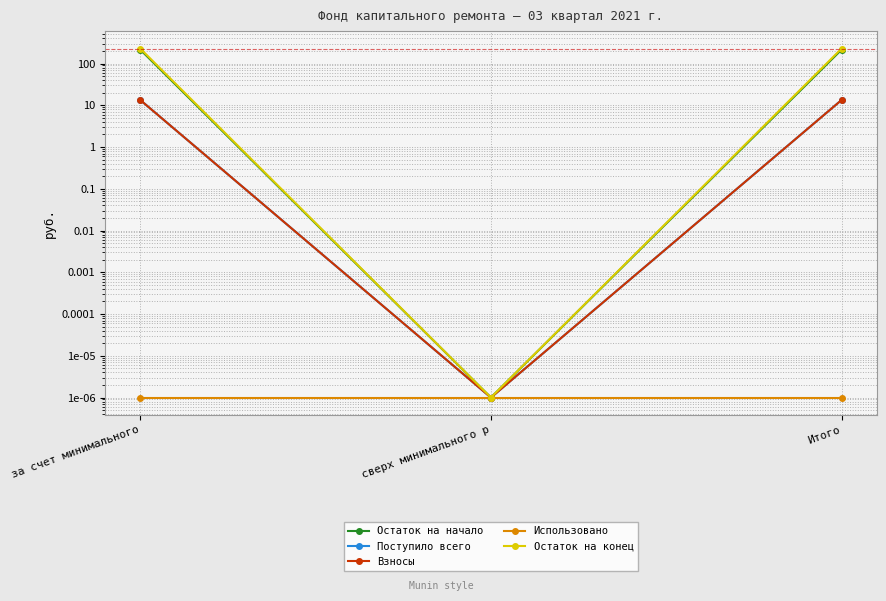

Which series has the largest range (max minus min)?

Остаток на конец